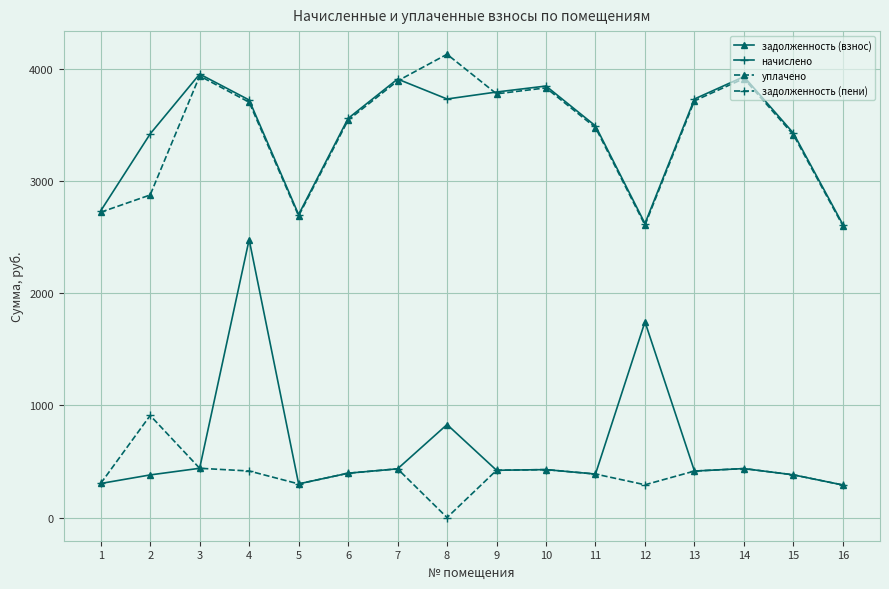

Which series has the largest range (max minus min)?

задолженность (взнос)